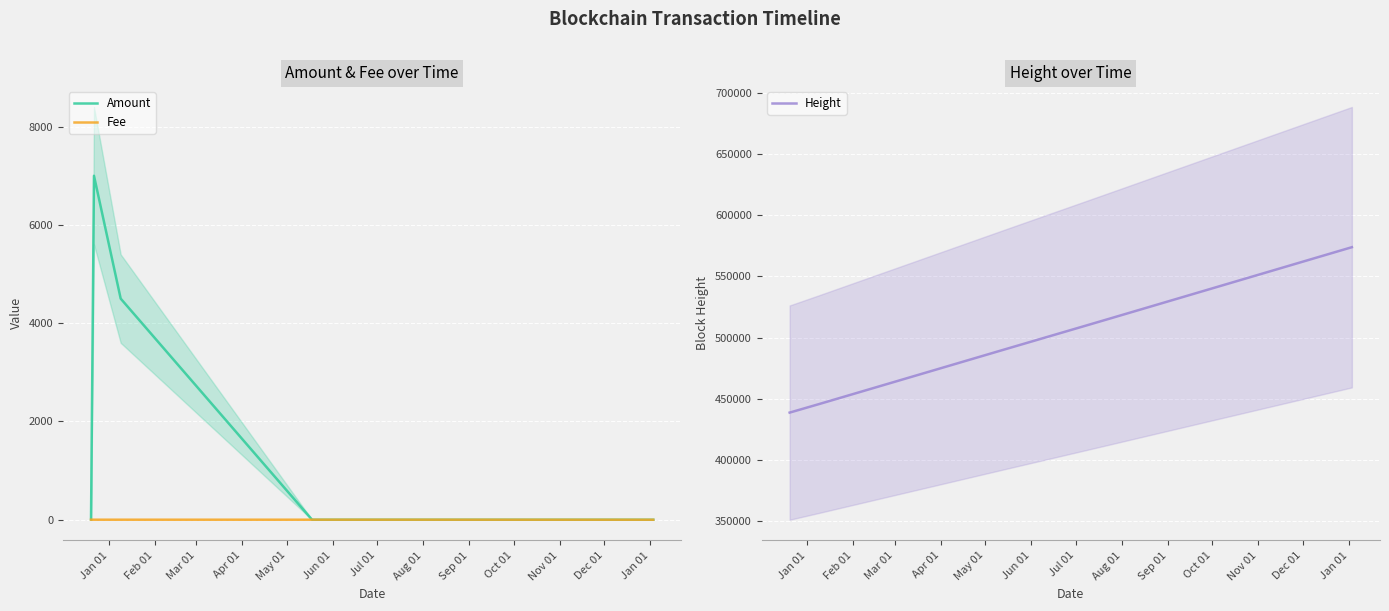

List the series in order of their peak value, highest first.

Height, Amount, Fee